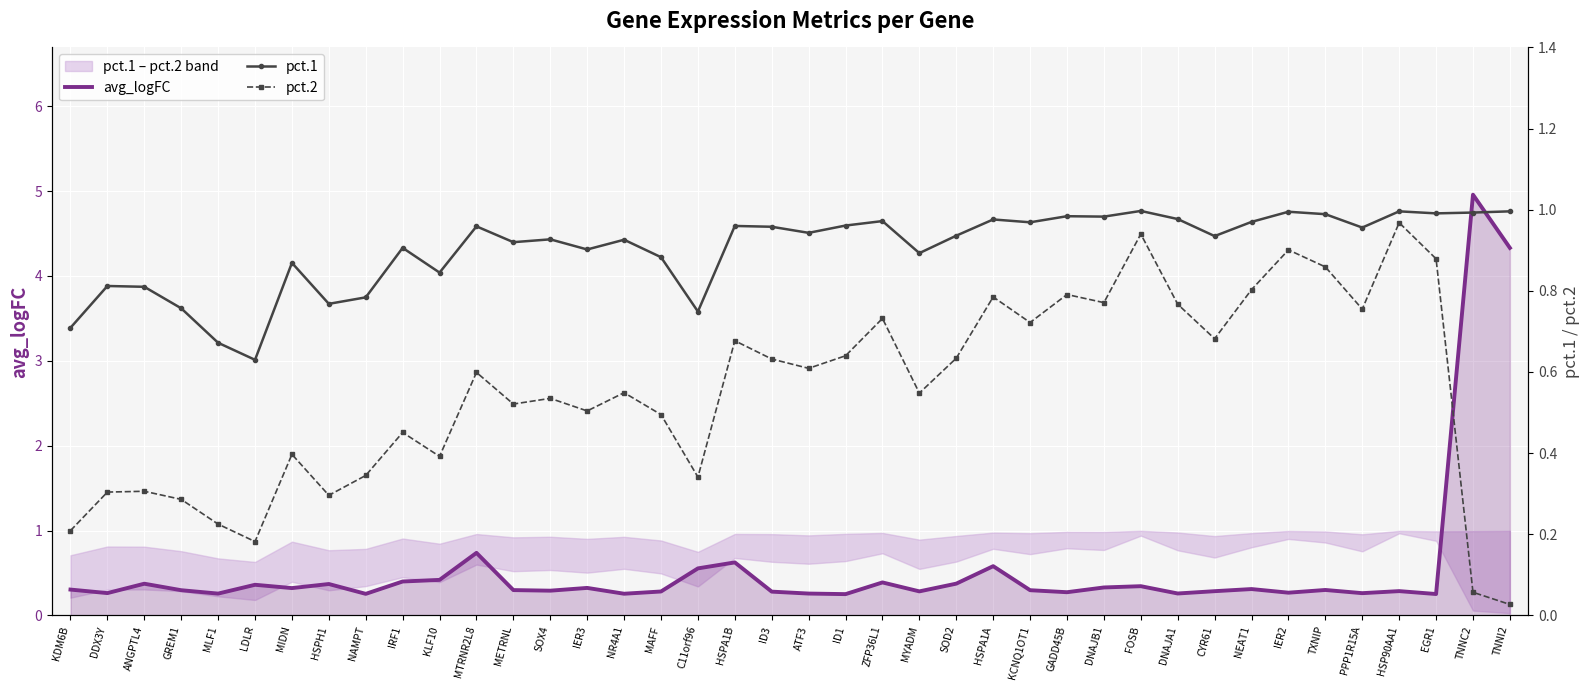

Is it true that avg_logFC equals 0.3 at DNAJB1?

True